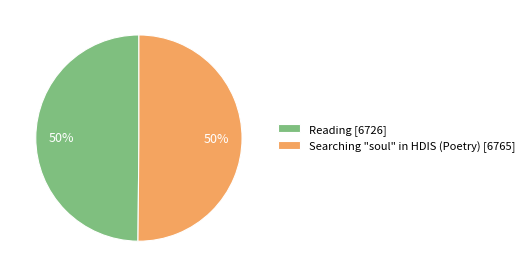

Is the sum of Searching "soul" in HDIS (Poetry) [6765] and Reading [6726] greater than half?

Yes